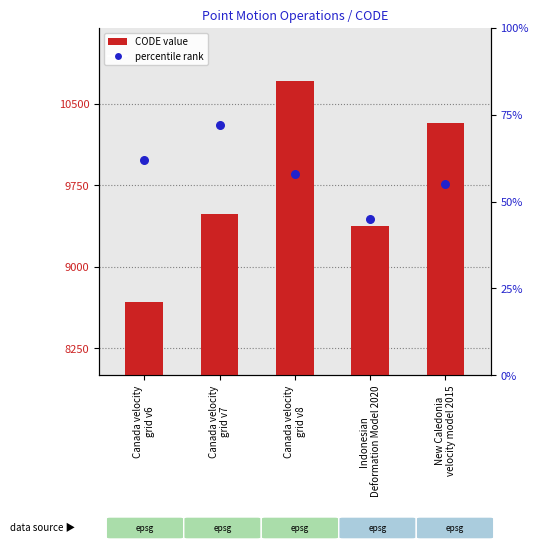

Which series contains the lowest Y value?

percentile rank